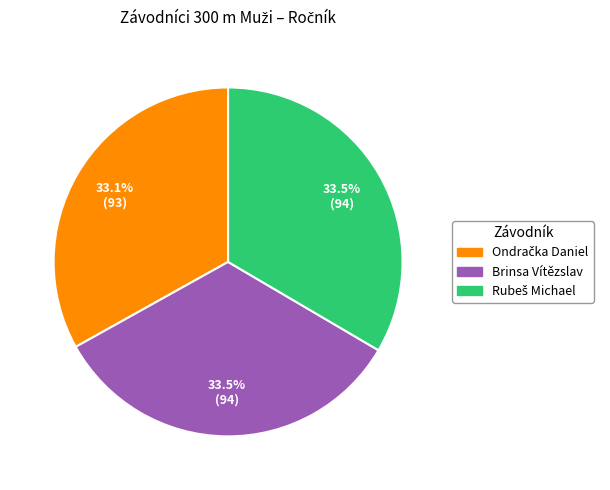

Is there any slice that represents more than half of the pie?

No